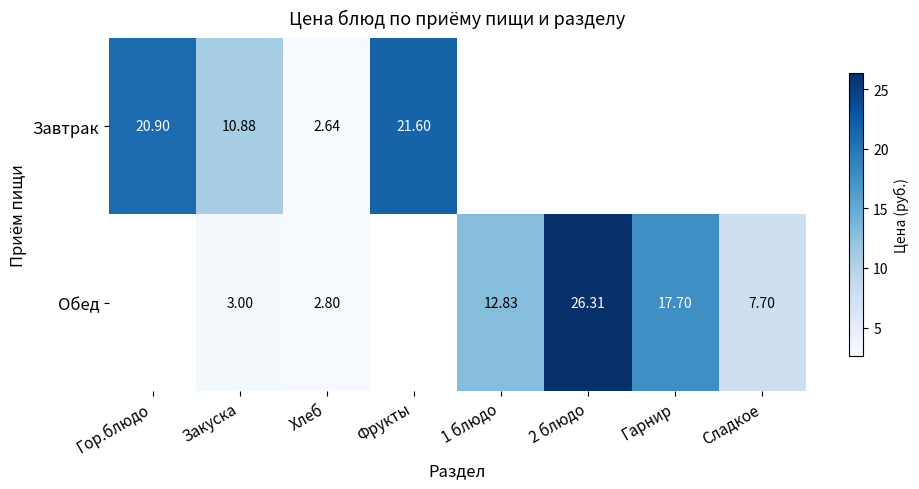

Is the value of Завтрак at Хлеб greater than the value of Обед at Гарнир?

No